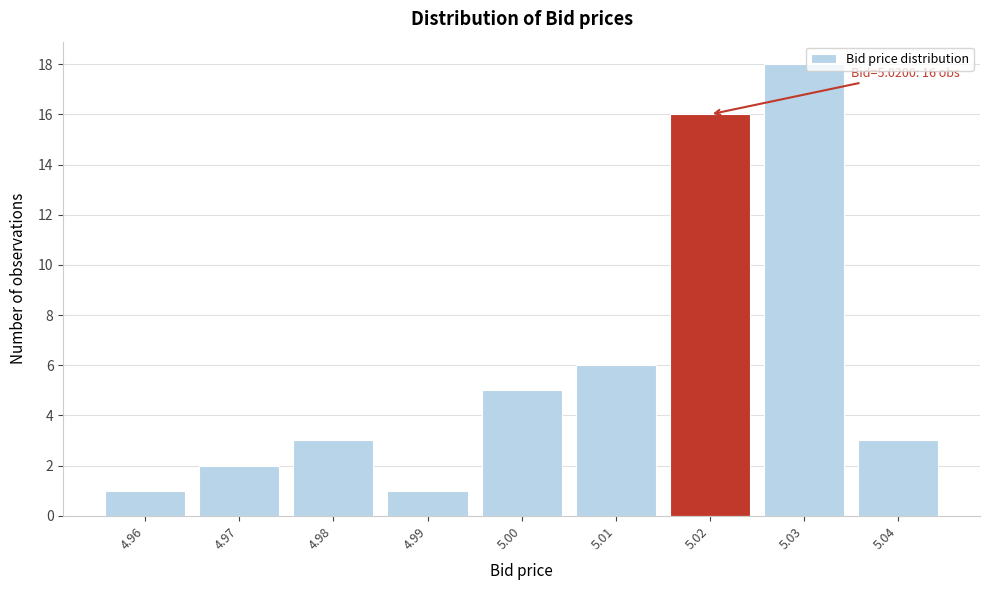

Which range on the x-axis has the tallest bar?

5.025 to 5.035